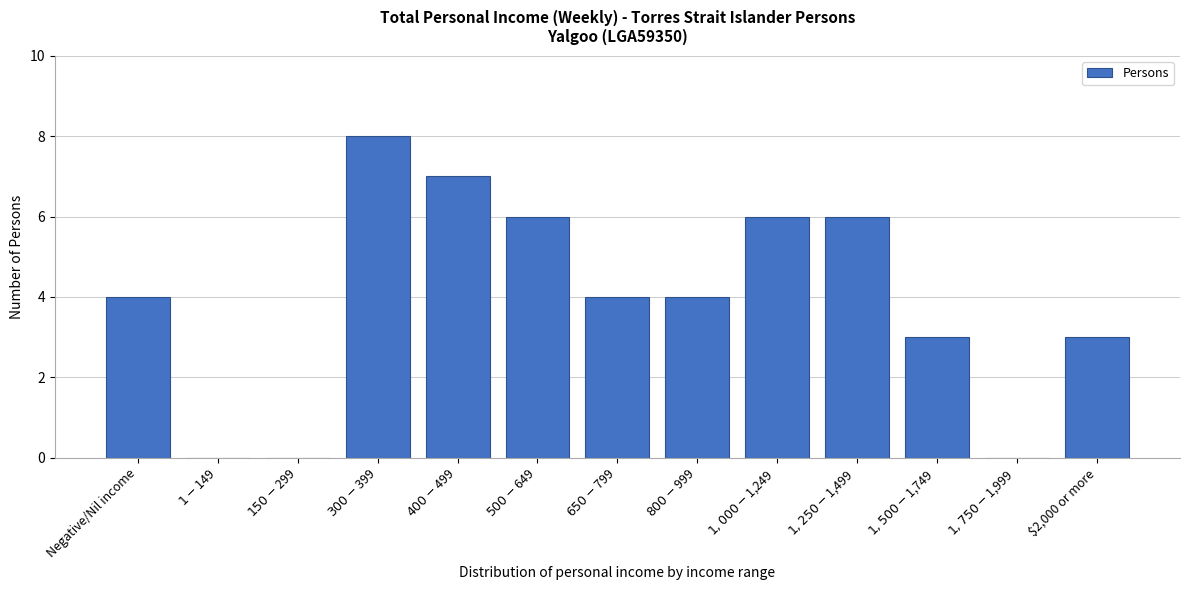

What is the sum of all values?

51